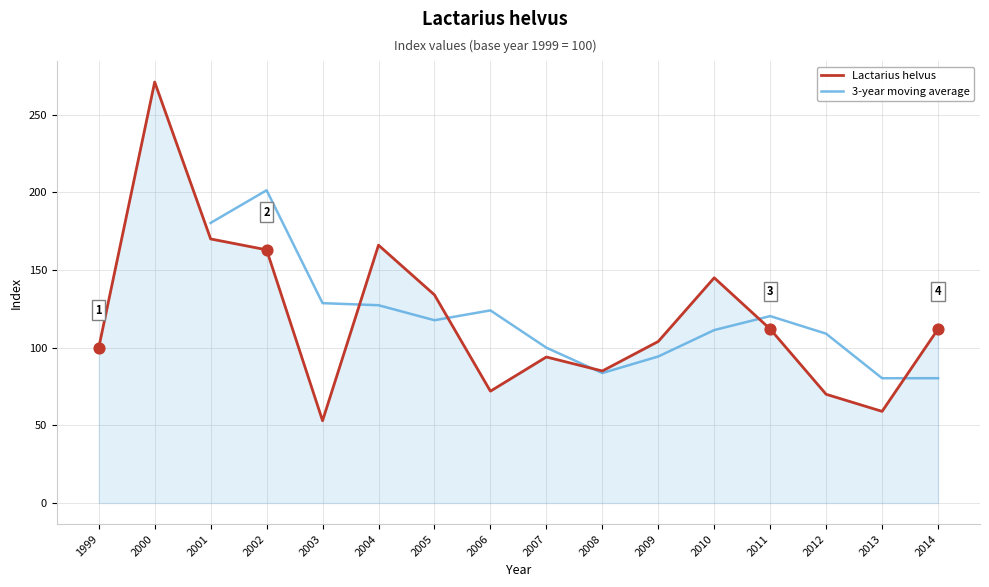

Approximately how many times larger is the value at 2006 compared to 2008?

0.8